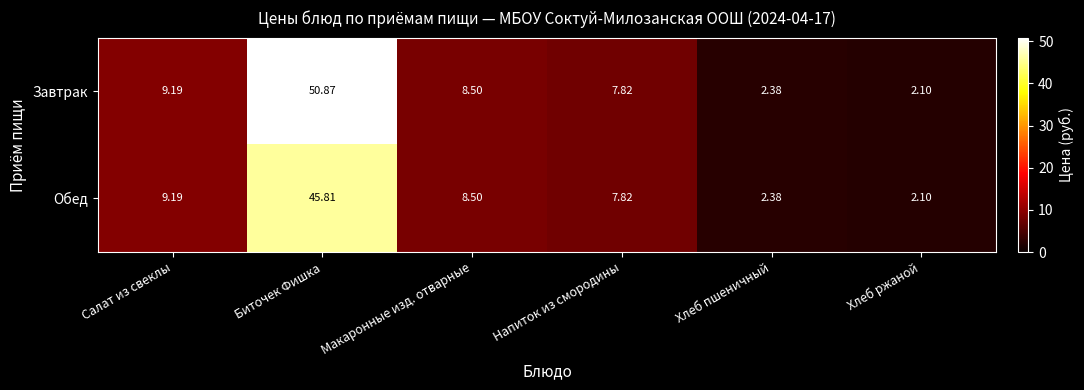

Which series has the largest range (max minus min)?

Завтрак